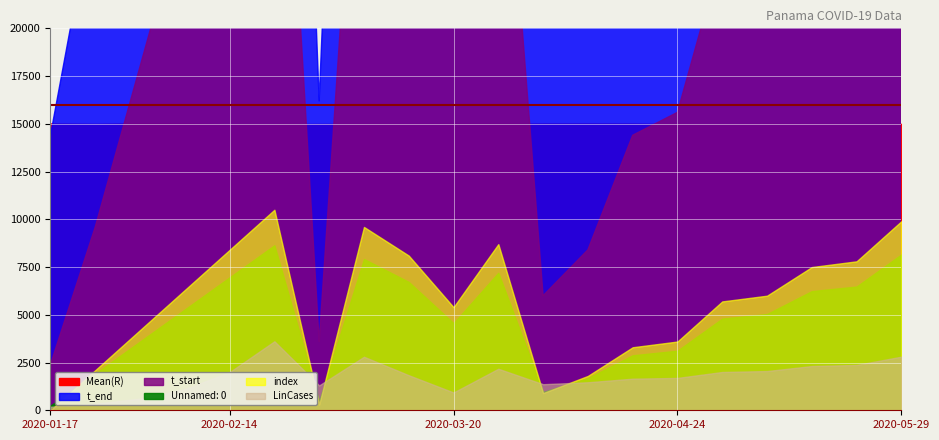

What are all the series names shown in the legend?

Mean(R), t_end, t_start, index, Unnamed: 0, LinCases